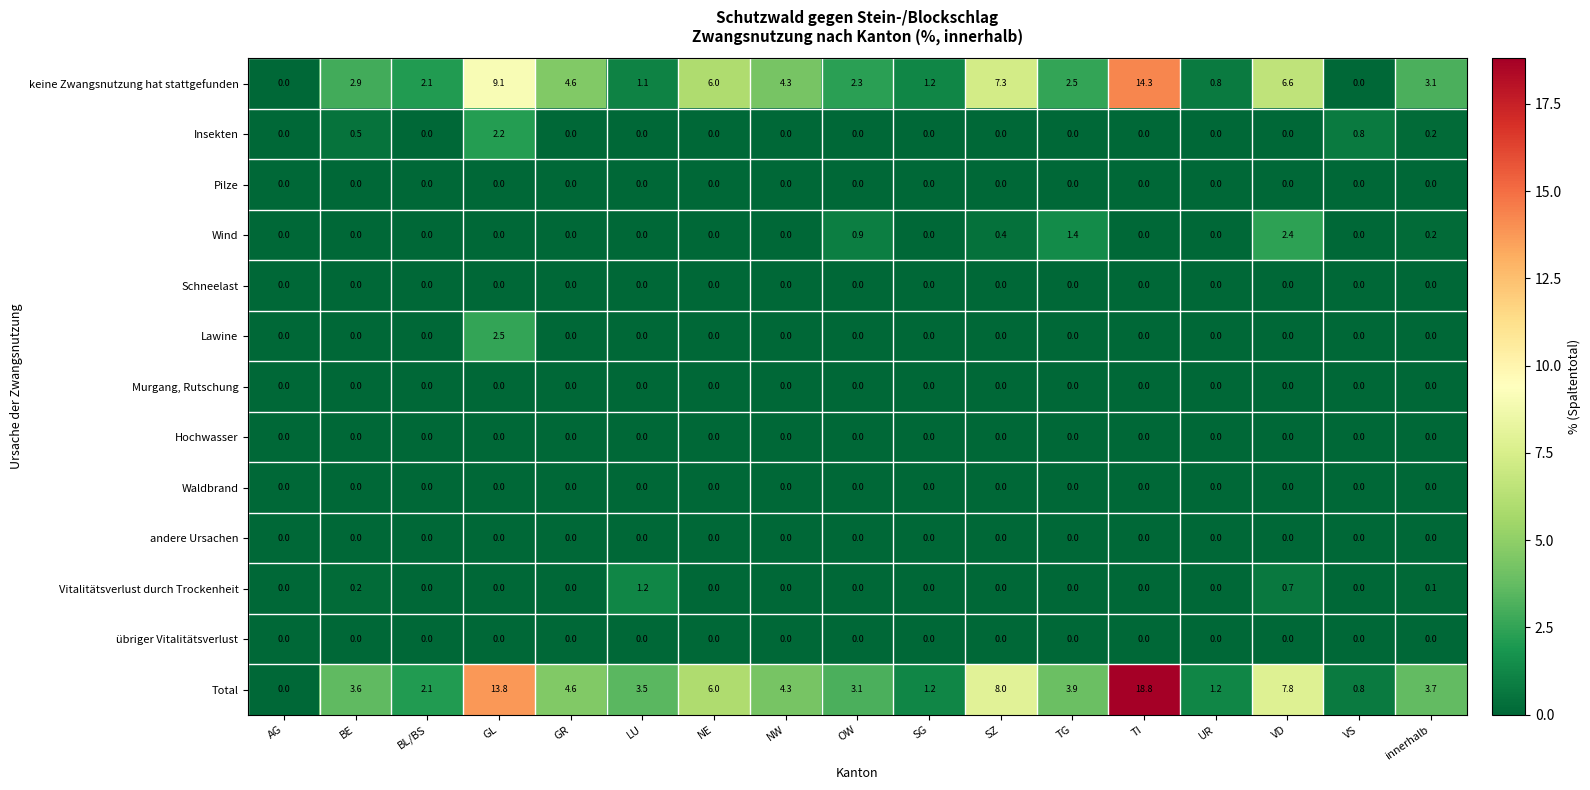

At which category is the sum across all series the highest?

TI